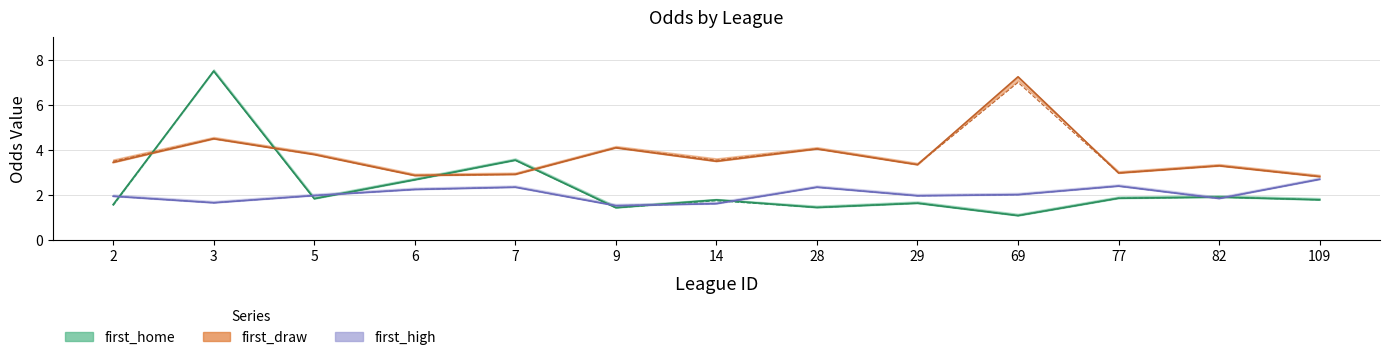

True or false: last_draw has more than 0 points higher than both neighbors.

True